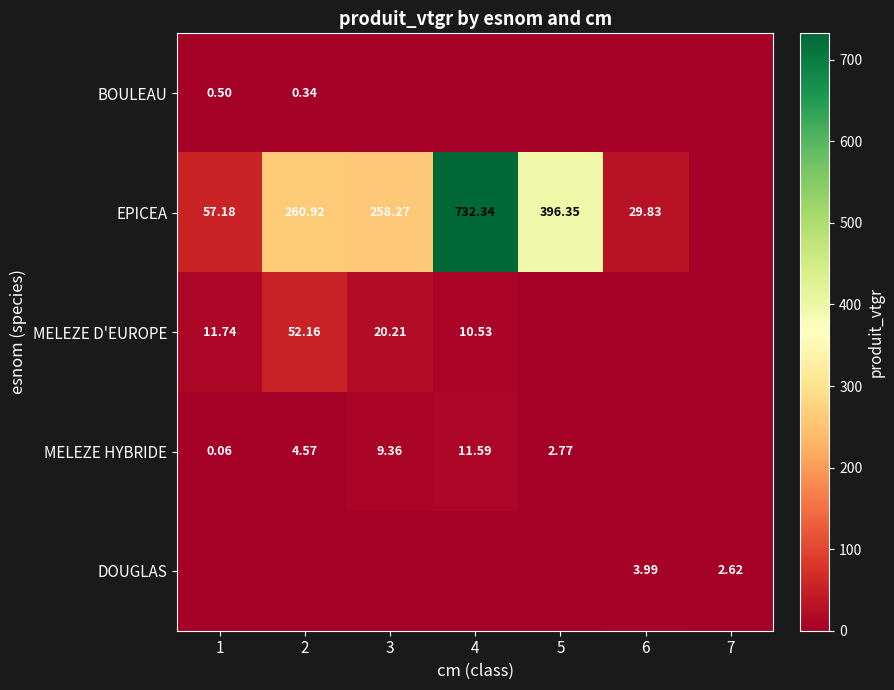

Is it true that EPICEA equals 258.3 at 3?

True